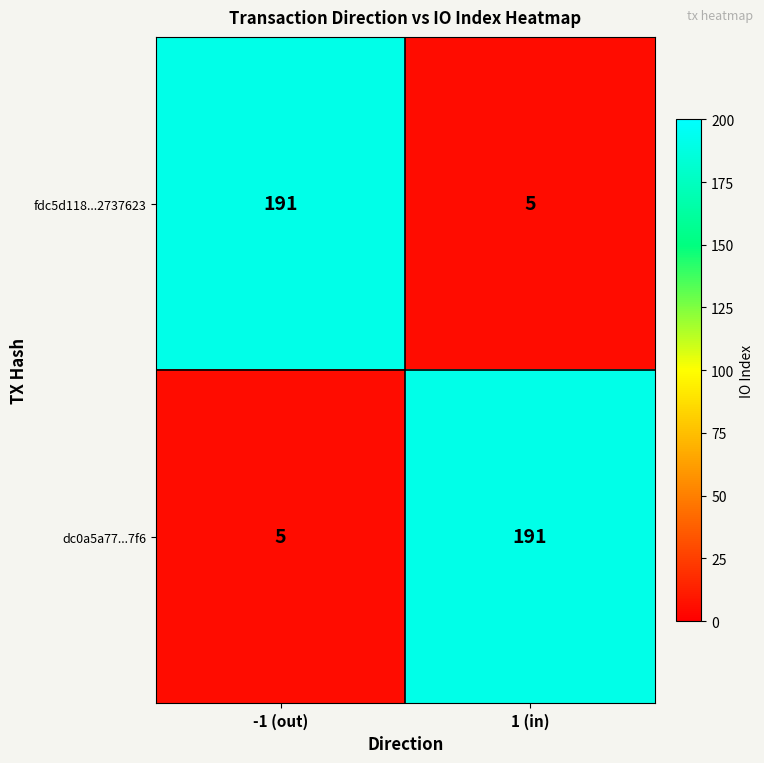

What is the total value across all series at 1 (in)?

196